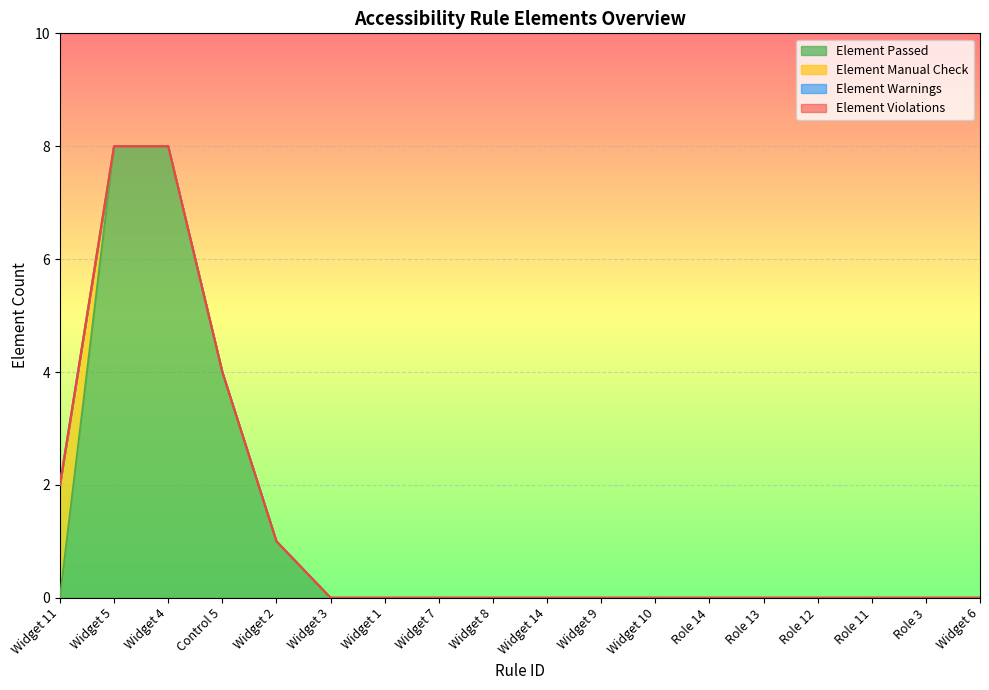

Reading right to left, transcribe all the data shown in this chart.

Element Passed: Widget 6=0	Role 3=0	Role 11=0	Role 12=0	Role 13=0	Role 14=0	Widget 10=0	Widget 9=0	Widget 14=0	Widget 8=0	Widget 7=0	Widget 1=0	Widget 3=0	Widget 2=1	Control 5=4	Widget 4=8	Widget 5=8	Widget 11=0
Element Manual Check: Widget 6=0	Role 3=0	Role 11=0	Role 12=0	Role 13=0	Role 14=0	Widget 10=0	Widget 9=0	Widget 14=0	Widget 8=0	Widget 7=0	Widget 1=0	Widget 3=0	Widget 2=0	Control 5=0	Widget 4=0	Widget 5=0	Widget 11=2
Element Warnings: Widget 6=0	Role 3=0	Role 11=0	Role 12=0	Role 13=0	Role 14=0	Widget 10=0	Widget 9=0	Widget 14=0	Widget 8=0	Widget 7=0	Widget 1=0	Widget 3=0	Widget 2=0	Control 5=0	Widget 4=0	Widget 5=0	Widget 11=0
Element Violations: Widget 6=0	Role 3=0	Role 11=0	Role 12=0	Role 13=0	Role 14=0	Widget 10=0	Widget 9=0	Widget 14=0	Widget 8=0	Widget 7=0	Widget 1=0	Widget 3=0	Widget 2=0	Control 5=0	Widget 4=0	Widget 5=0	Widget 11=0